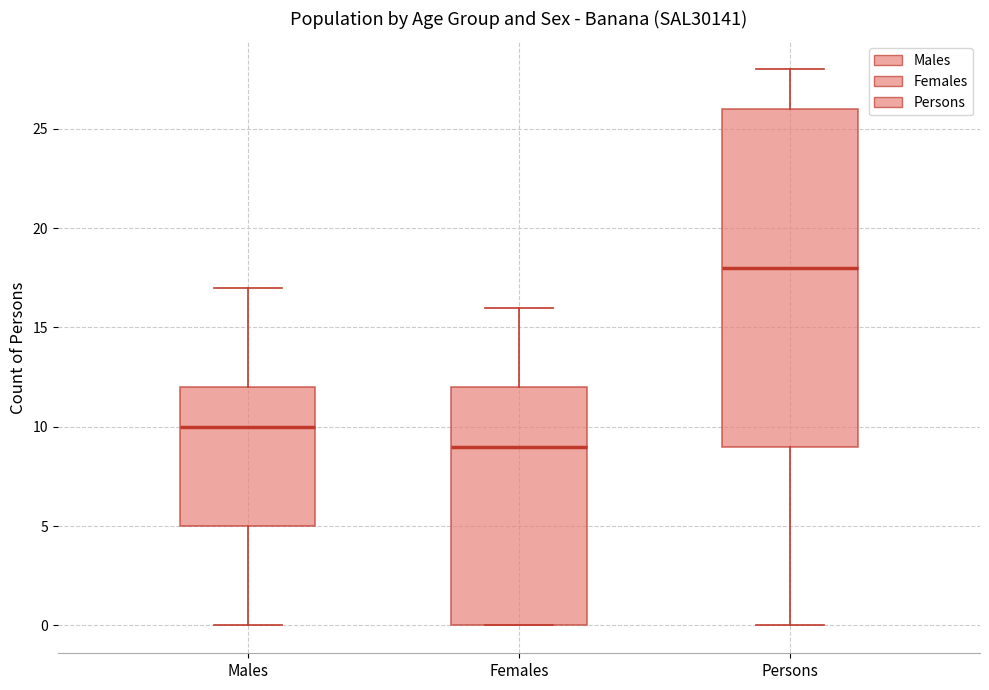

Comparing the boxes themselves (not the whiskers), which one is the tallest?

Persons